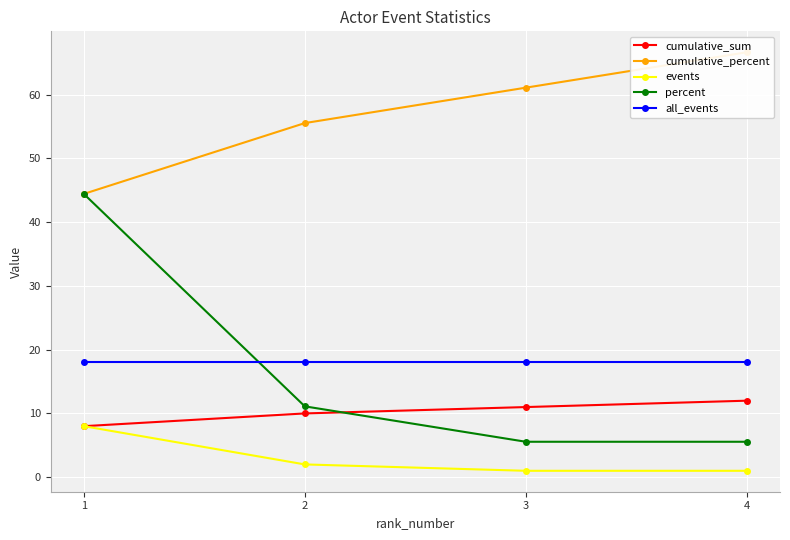

How many times do cumulative_sum and percent cross each other?

1